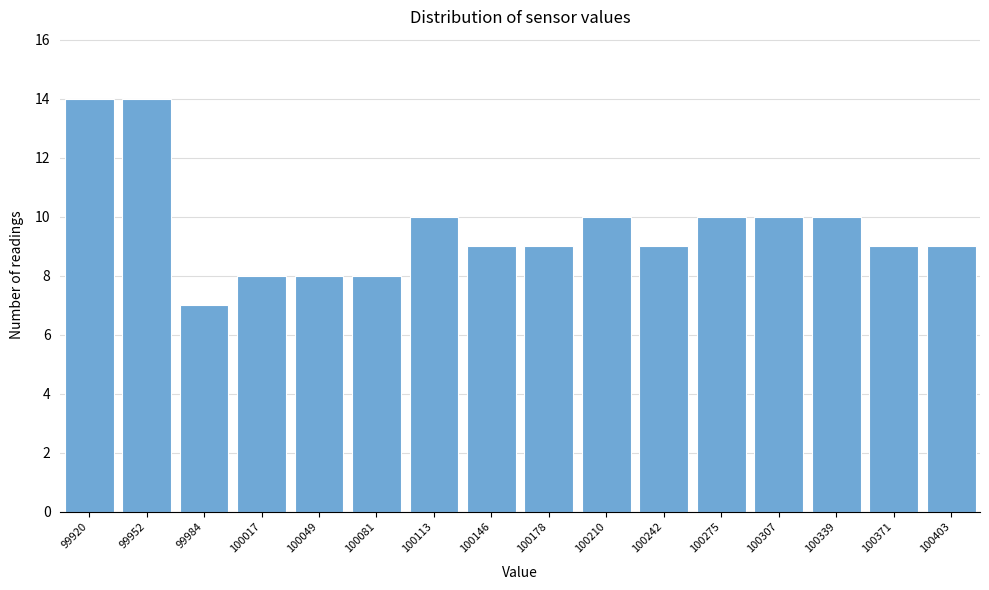

Reading left to right, what are all the values shown in this chart?

99920=14	99952=14	99984=7	100017=8	100049=8	100081=8	100113=10	100146=9	100178=9	100210=10	100242=9	100275=10	100307=10	100339=10	100371=9	100403=9